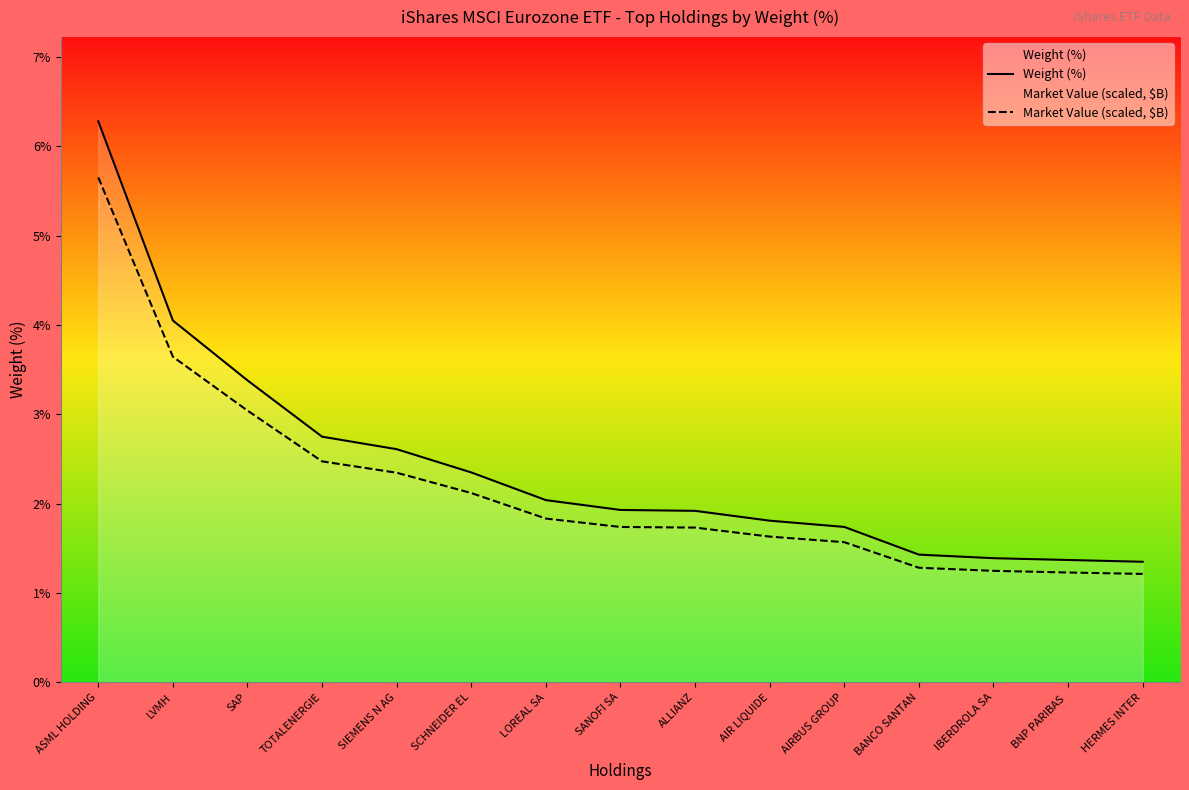

True or false: Weight (%) and Market Value (scaled, $B) cross at least once.

False